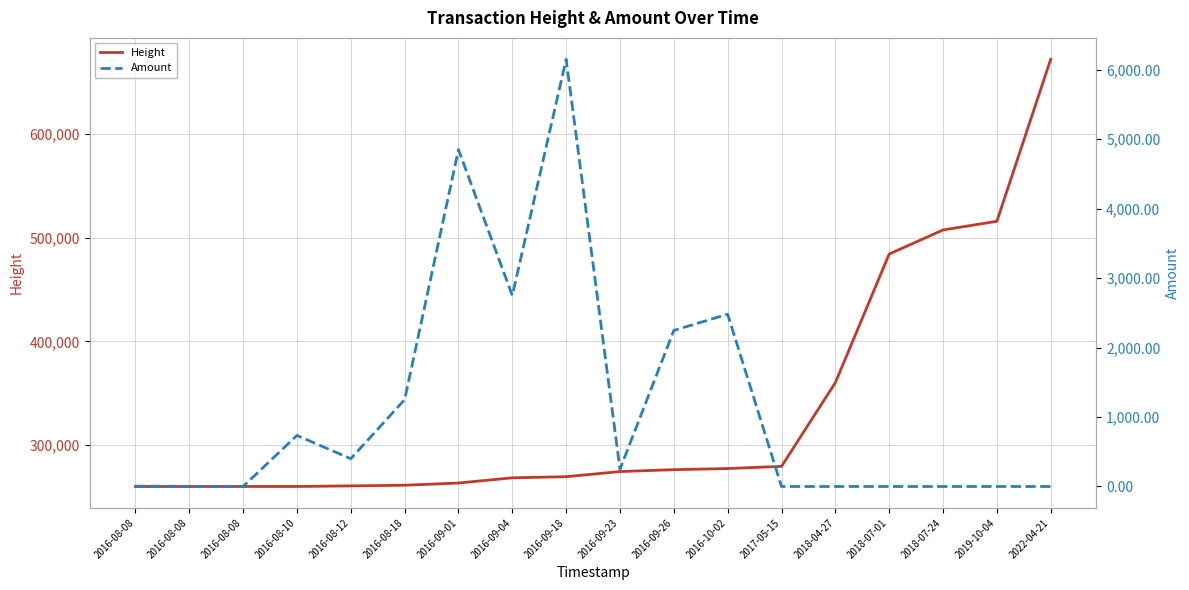

True or false: Height and Amount cross at least once.

False